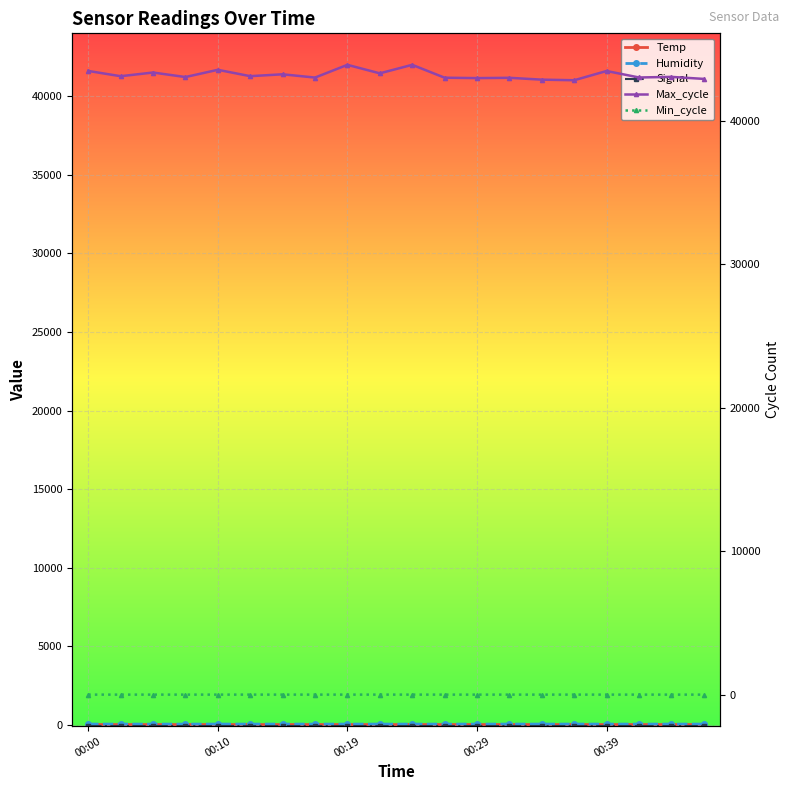

How many Min_cycle values are between 27 and 28?

20